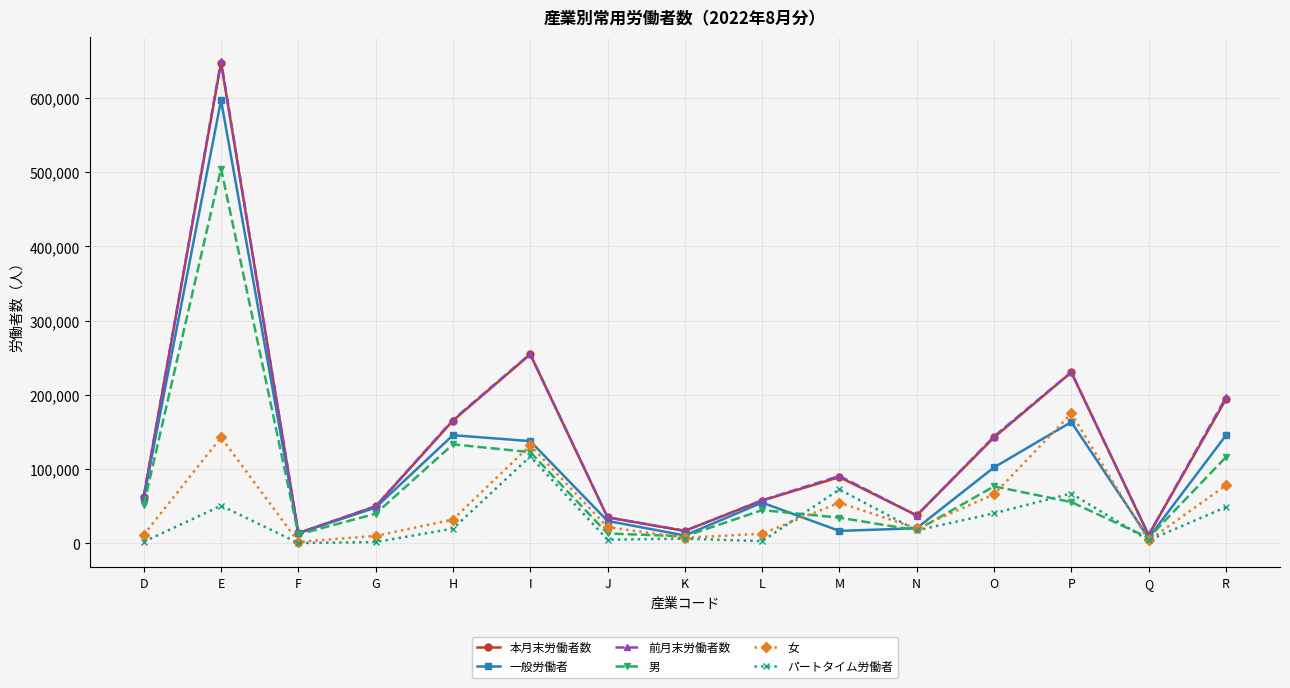

Read the 本月末労働者数 value at Q, to the nearest 50.

11100